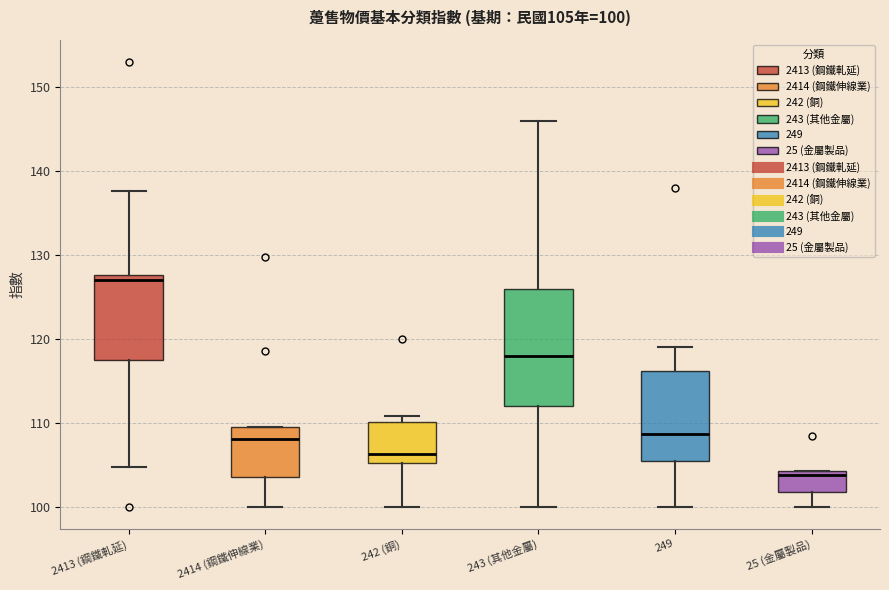

Which box is the tallest, from its lower edge to its upper edge?

243 (其他金屬)